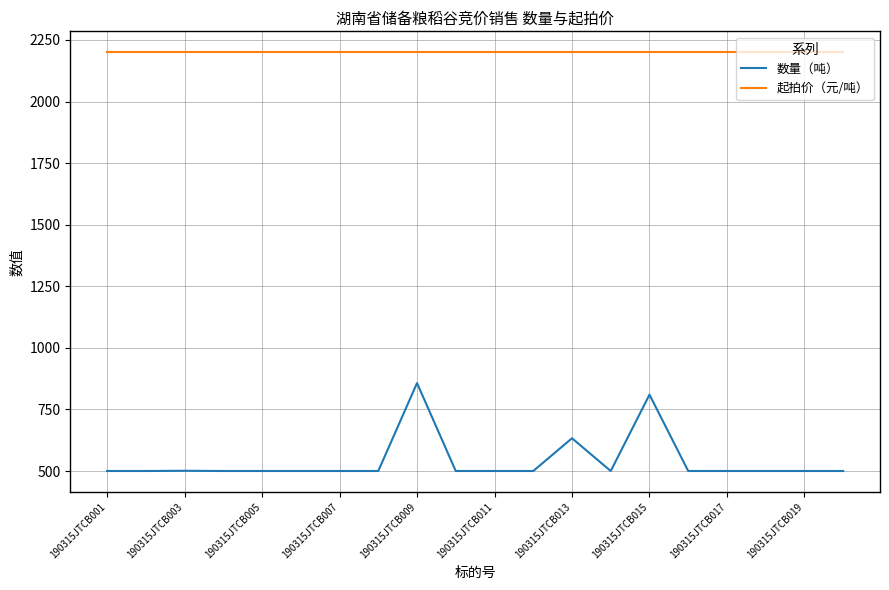

True or false: 数量（吨） and 起拍价（元/吨） cross at least once.

False